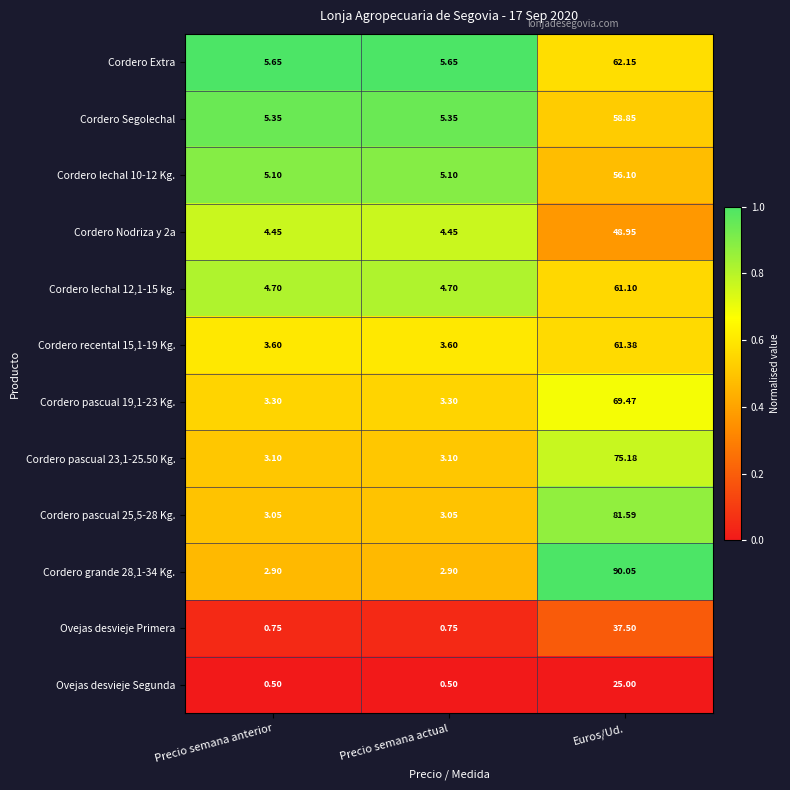

Which category has the highest value in the Cordero pascual 19,1-23 Kg. series?

Euros/Ud.